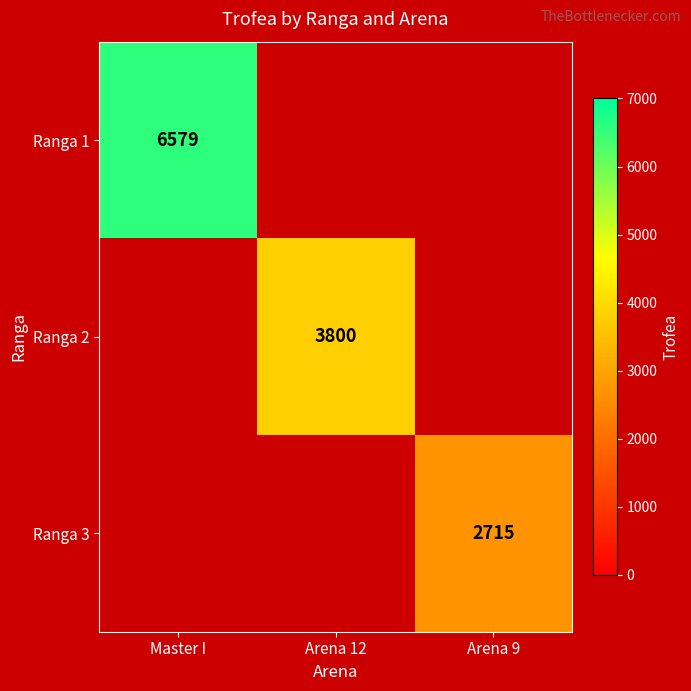

True or false: Ranga 2 has a value of 3800 at Arena 12.

True